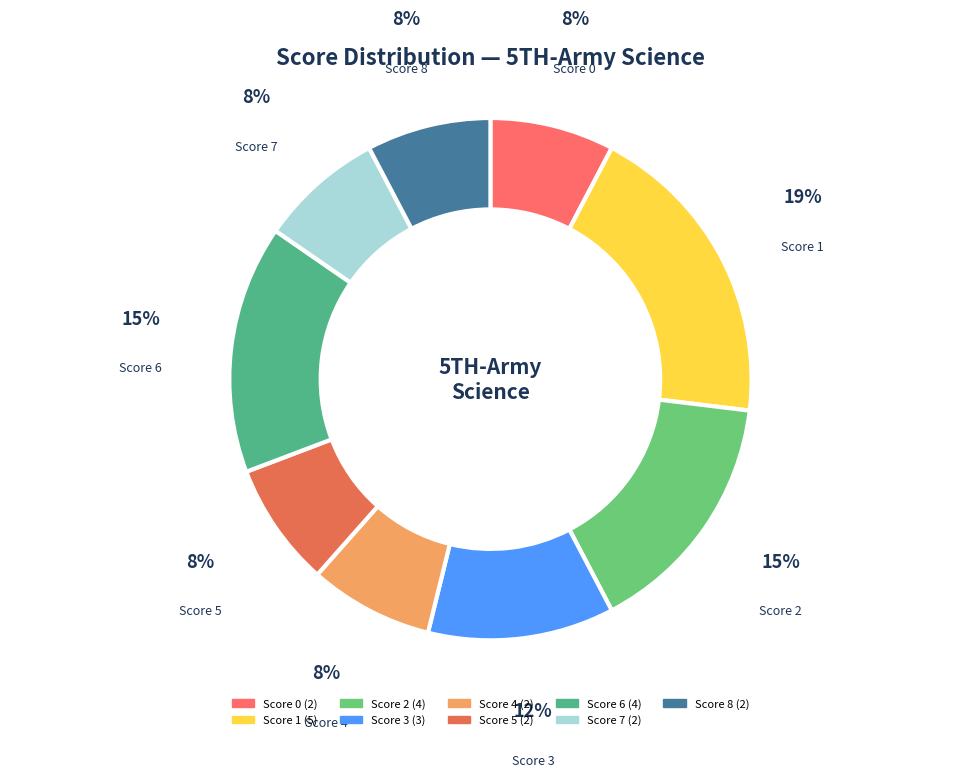

True or false: Score 0 accounts for 13% of the total.

False